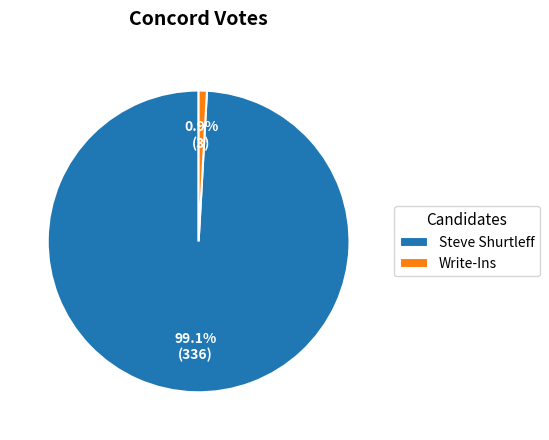

To the nearest percent, what portion does Steve Shurtleff represent?

99%